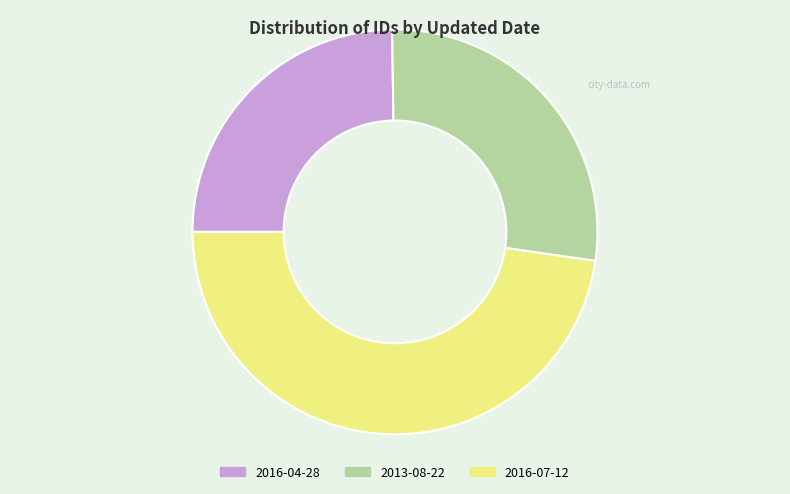

Which slice is the largest?

2016-07-12